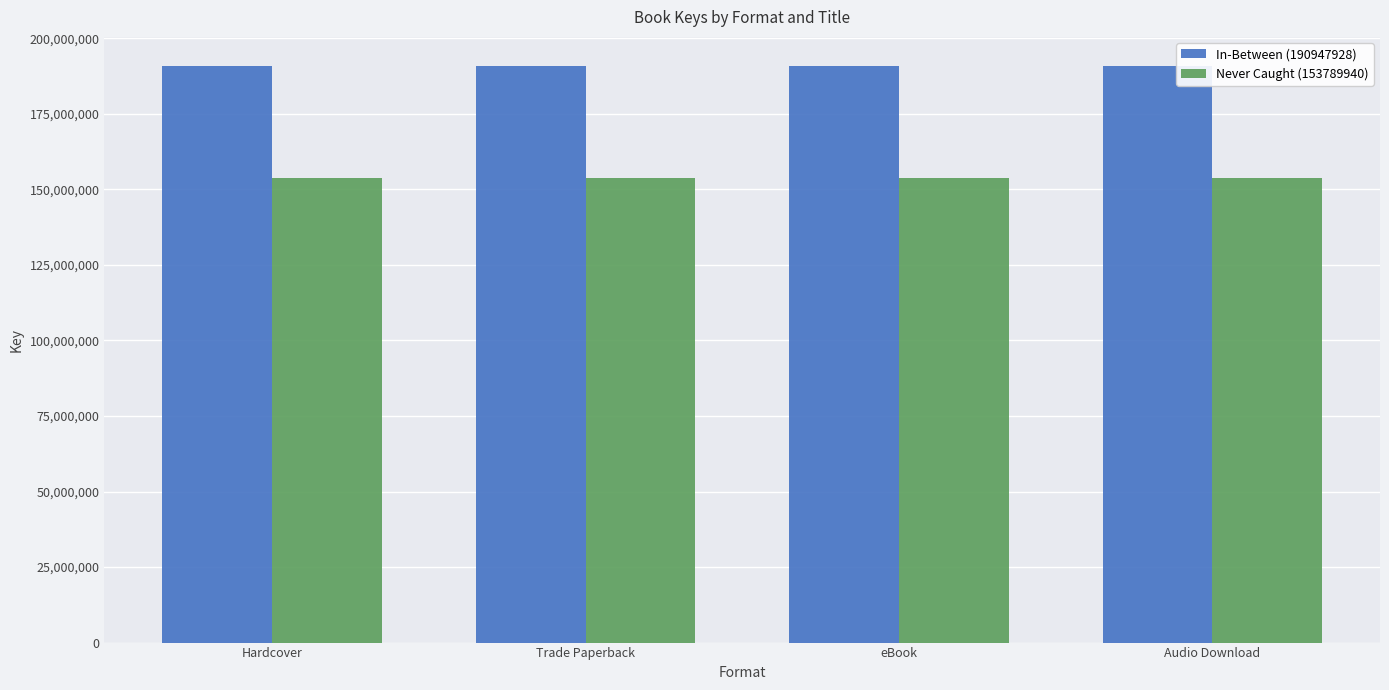

The Never Caught (153789940) series shows 153789940 at Hardcover. True or false?

True